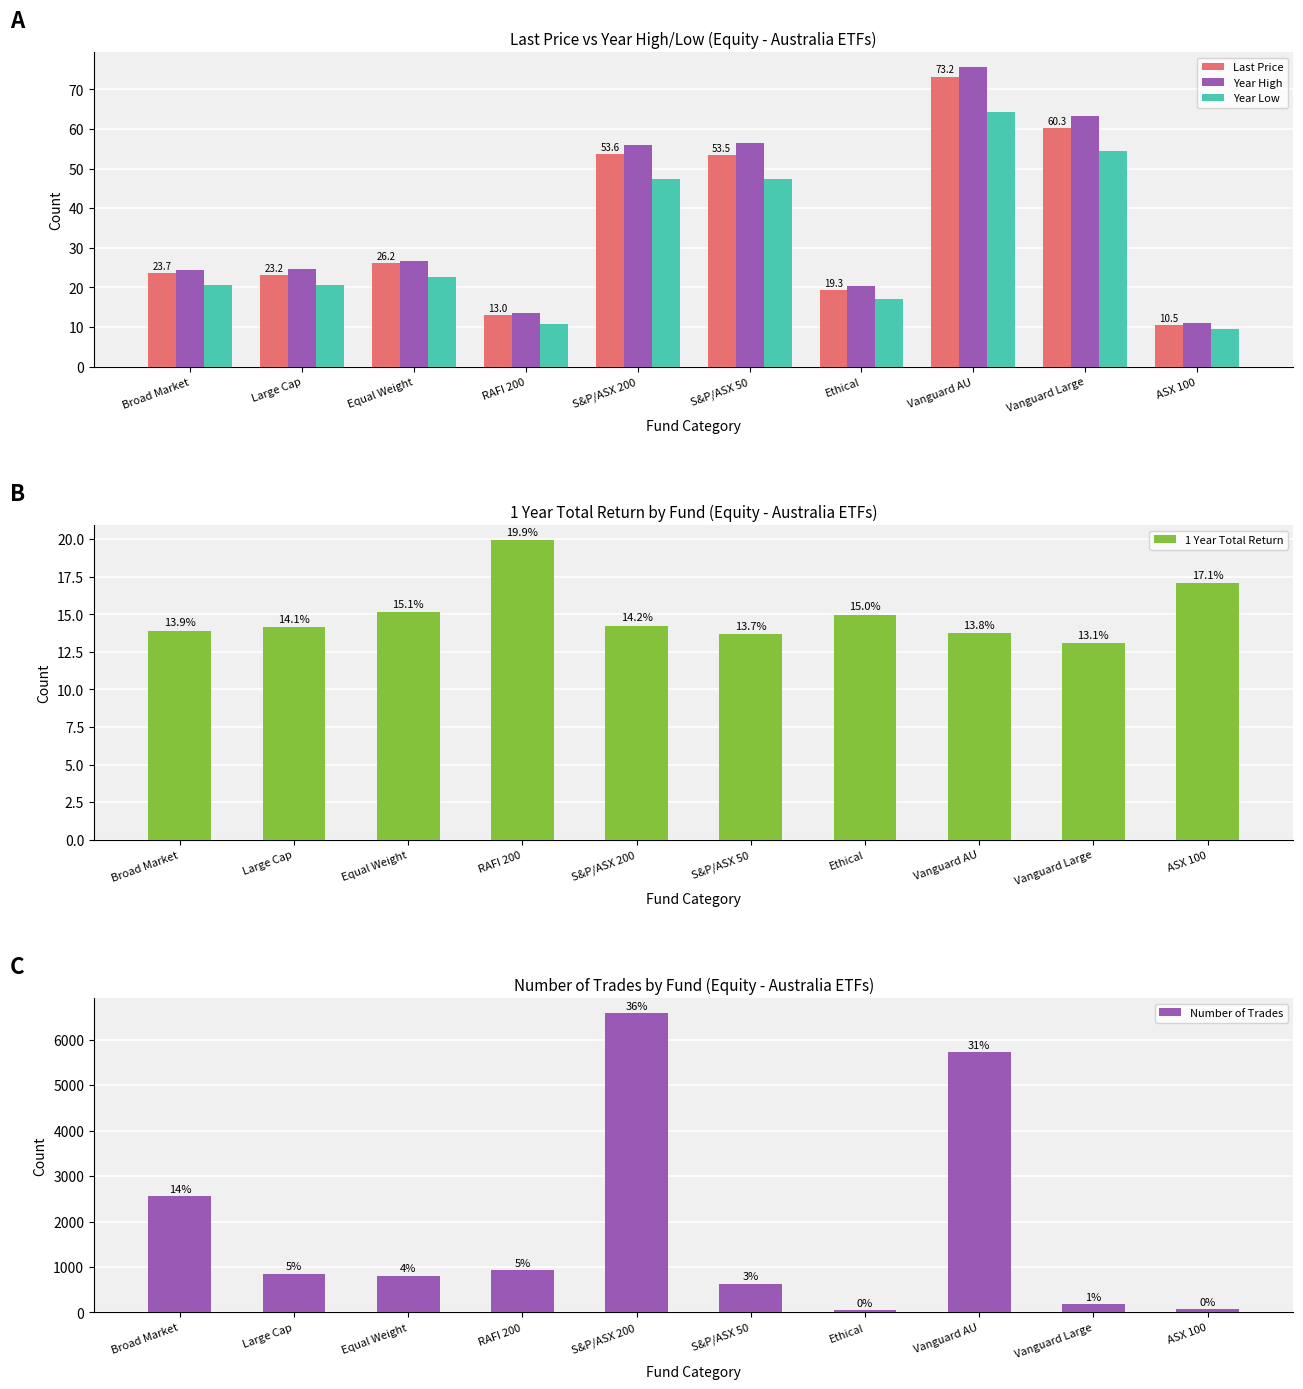

Which category has the highest value across all series?

S&P/ASX 200